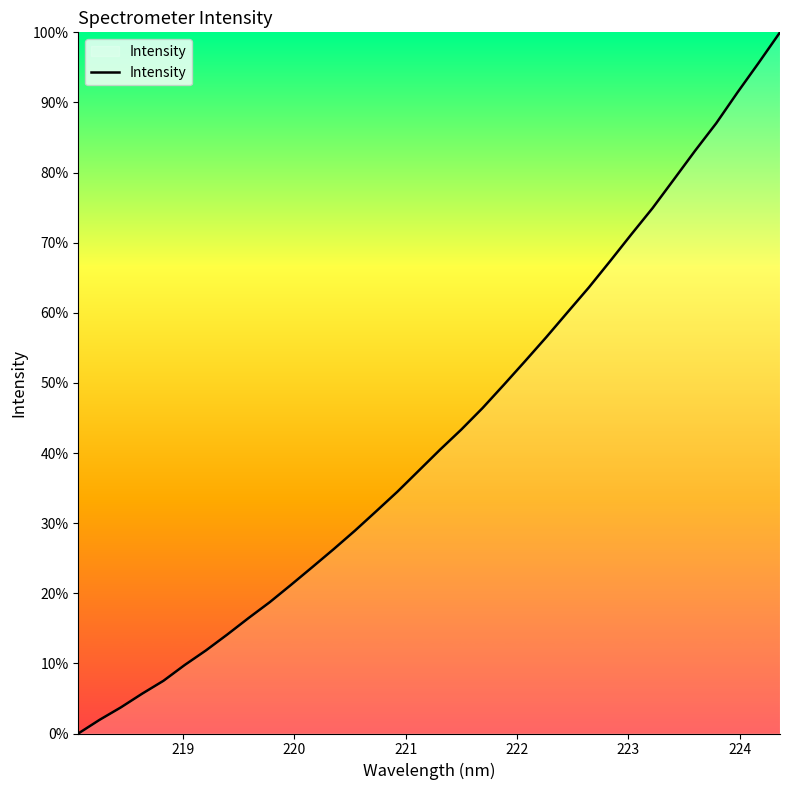

Does the chart display data point markers on the line(s)?

No